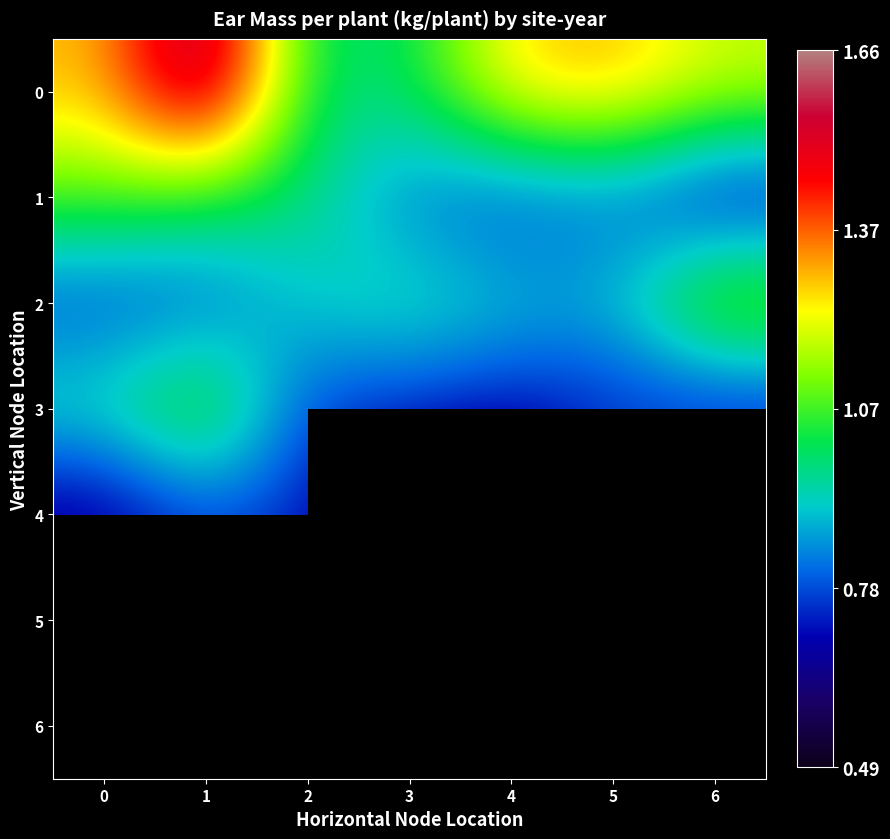

What is the difference between the second highest and minimum values in the 0 series?

0.3